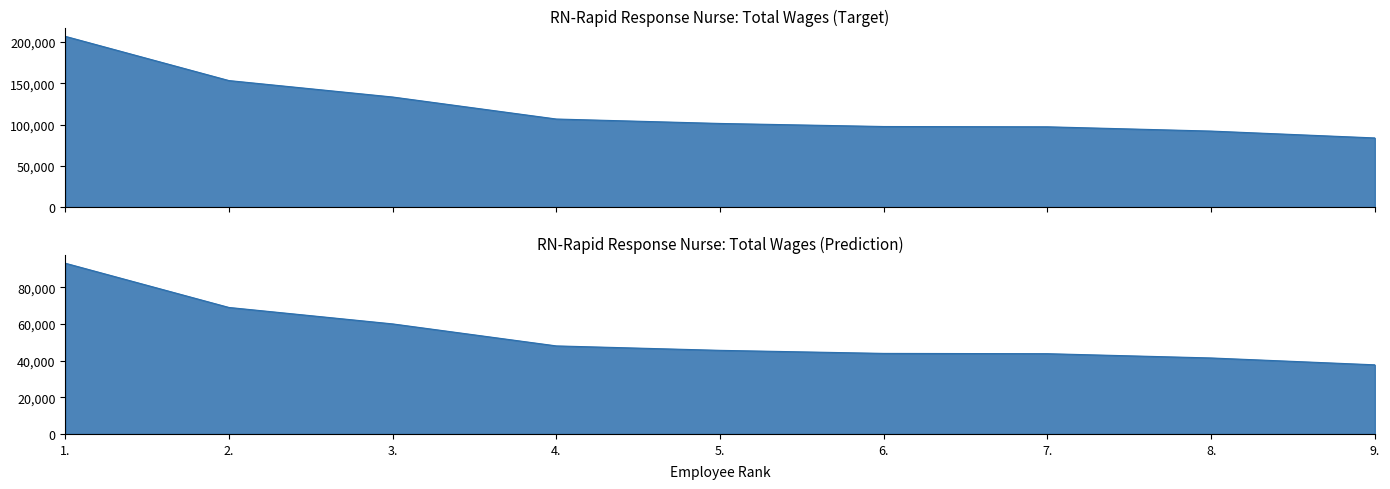

Which label corresponds to the largest value in the chart?

1.